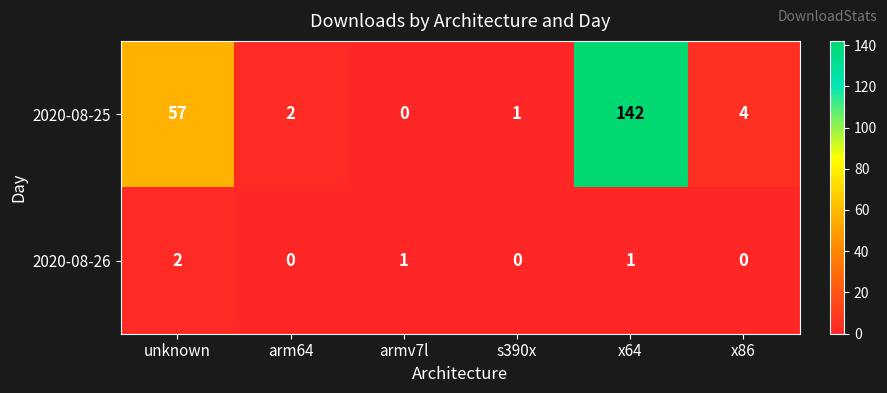

Reading left to right, list all the values displayed in this chart.

2020-08-25: unknown=57	arm64=2	armv7l=0	s390x=1	x64=142	x86=4
2020-08-26: unknown=2	arm64=0	armv7l=1	s390x=0	x64=1	x86=0